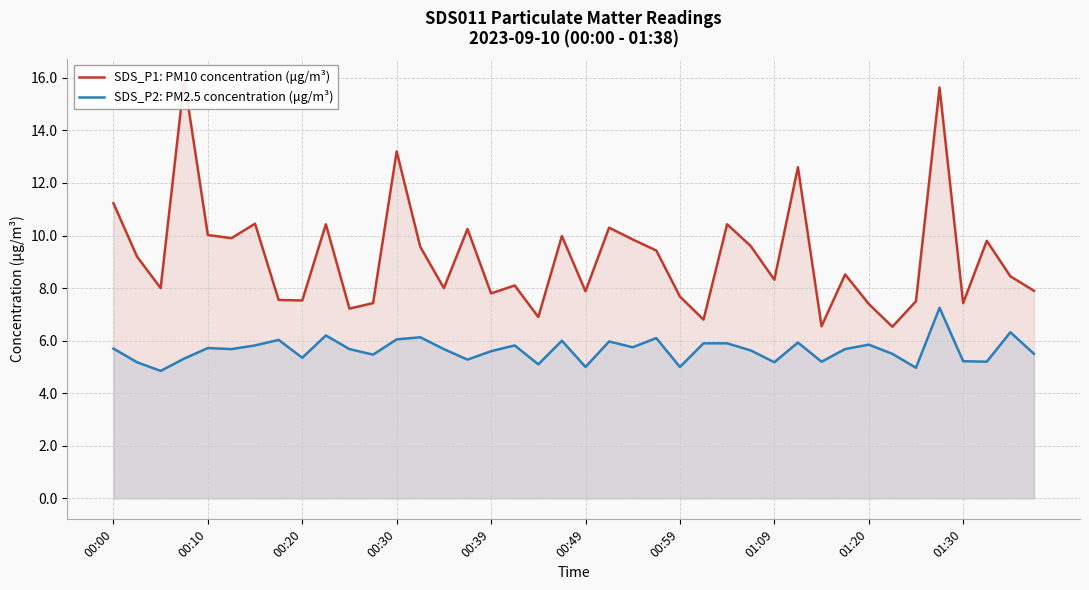

The SDS_P1: PM10 concentration (μg/m³) series shows 7.2 at 10. True or false?

True